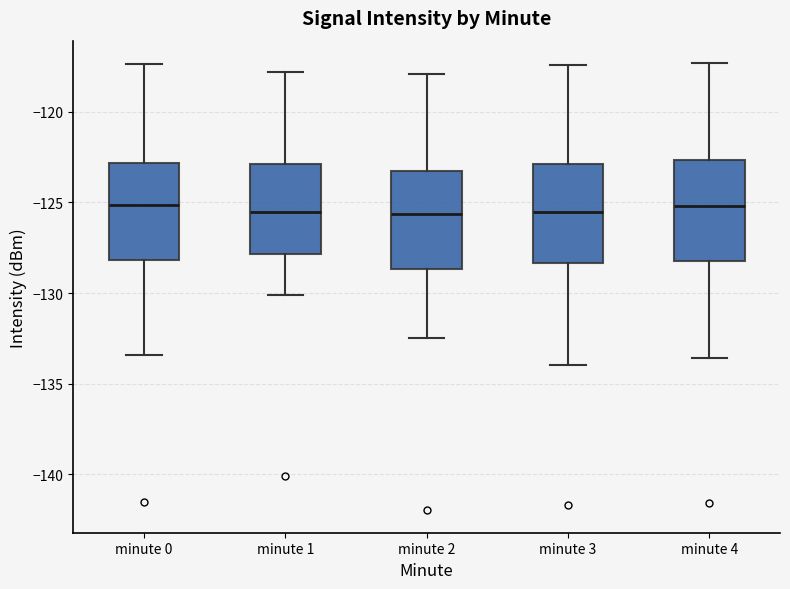

Where does the upper whisker of the box for minute 0 end on the y-axis? The values are not printed on the chart, so give them approximately, as read against the axis.

-117.5